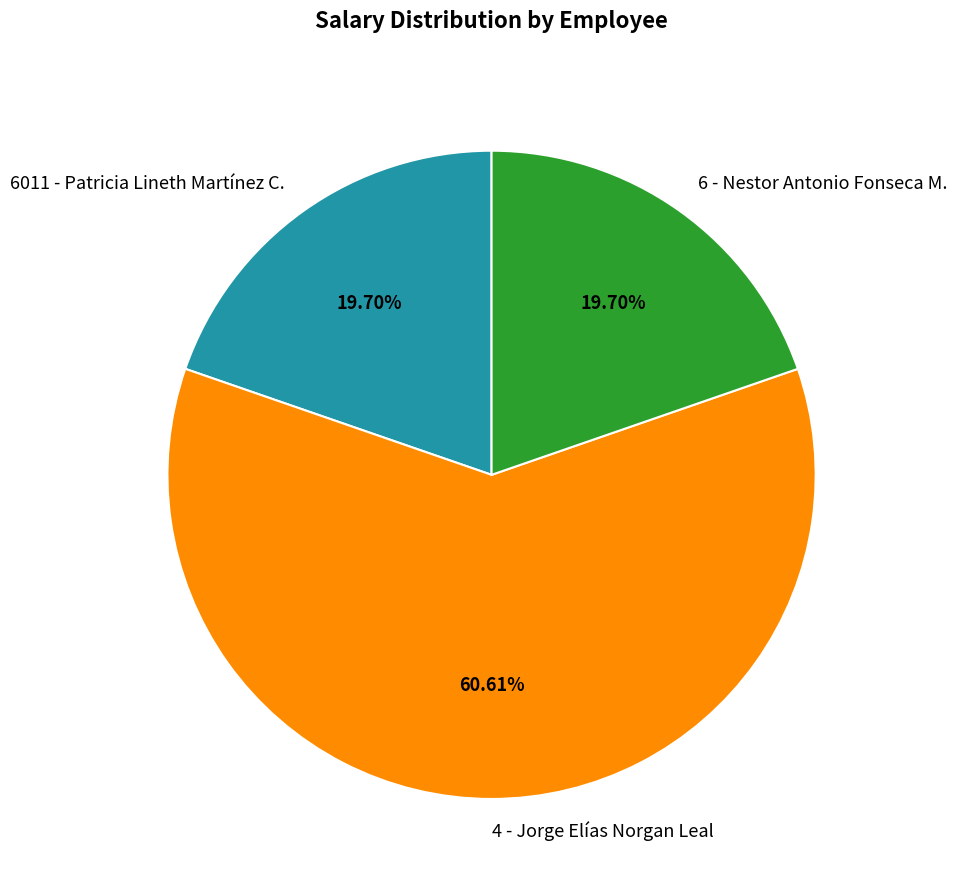

Does 4 - Jorge Elías Norgan Leal account for over 50% of the chart?

Yes